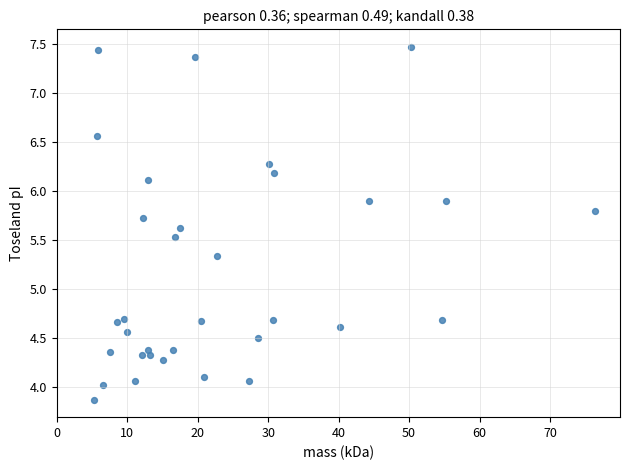

What is the range of Y values (max minus min)?

3.6